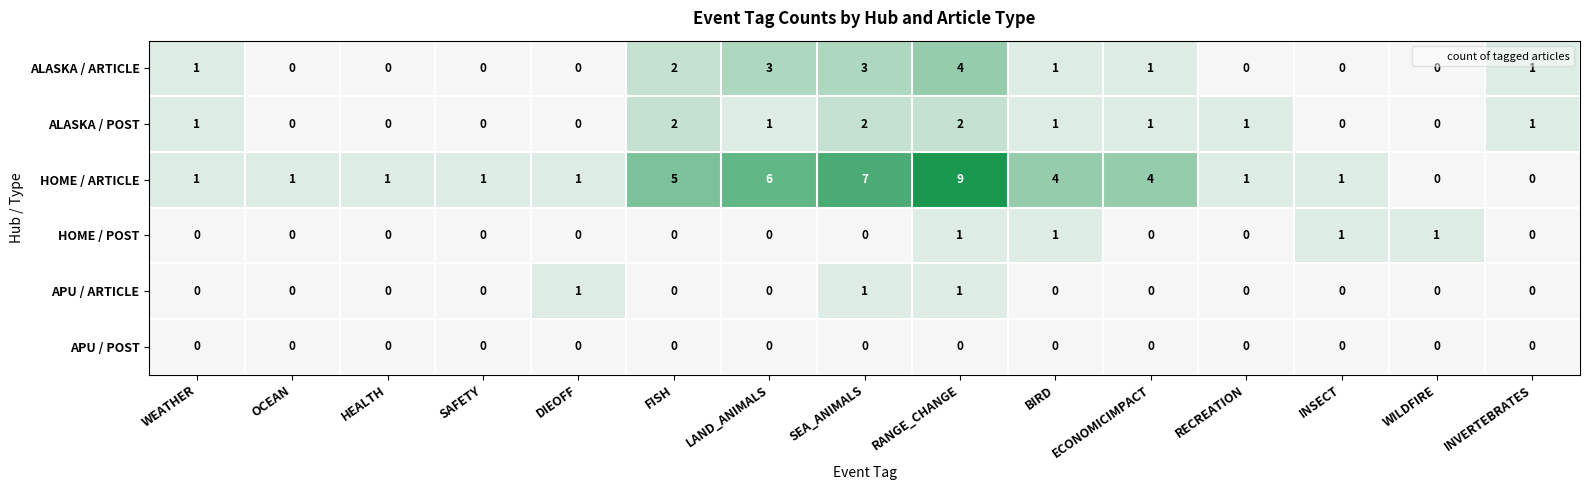

What is the total value across all series at LAND_ANIMALS?

10